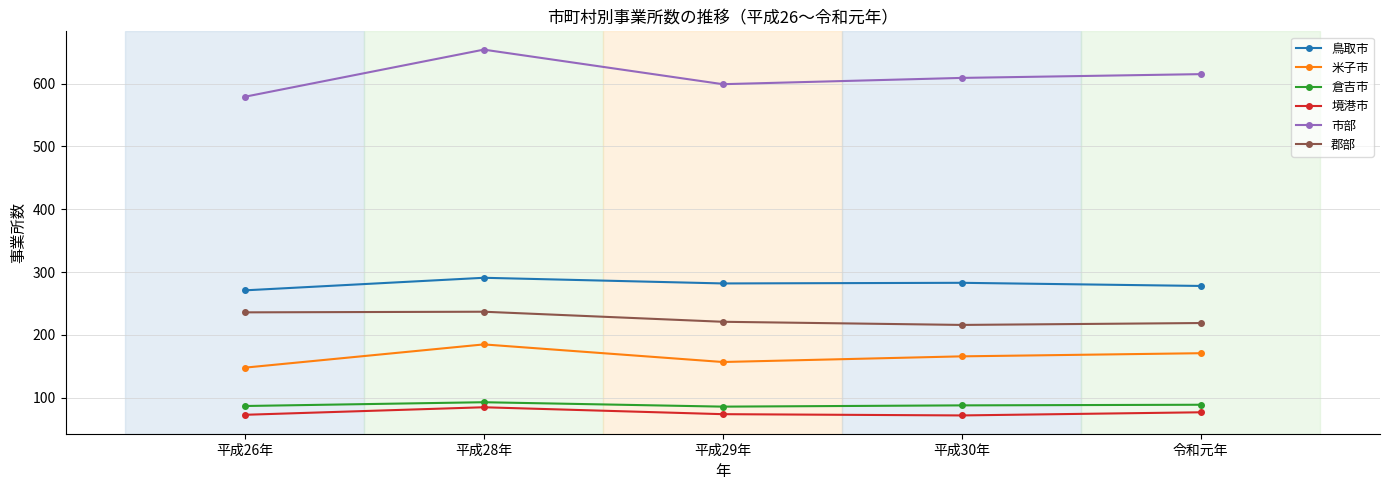

Does the chart have visible grid lines?

Yes